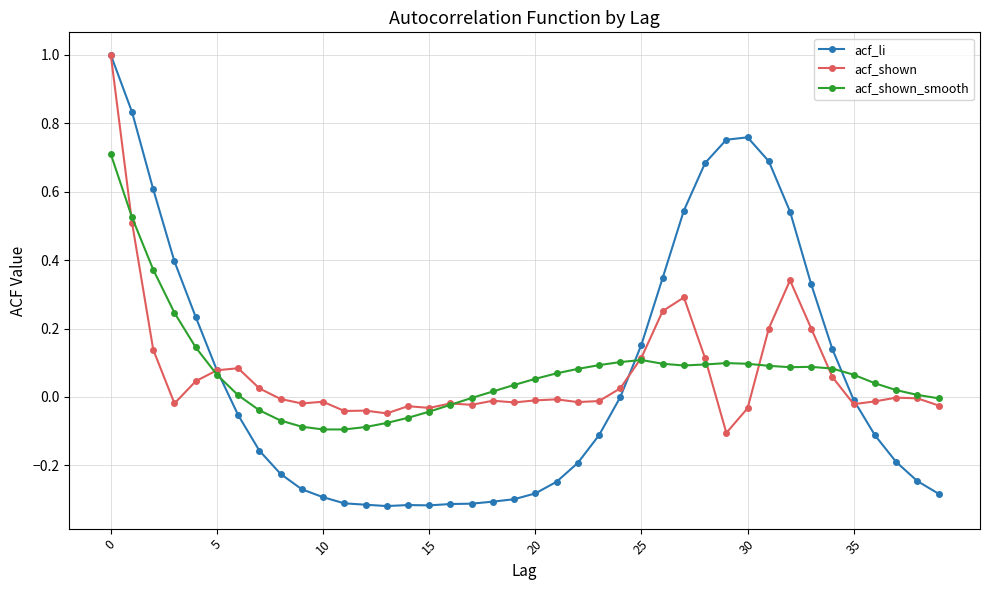

True or false: acf_shown_smooth has more than 0 interior local peaks.

True